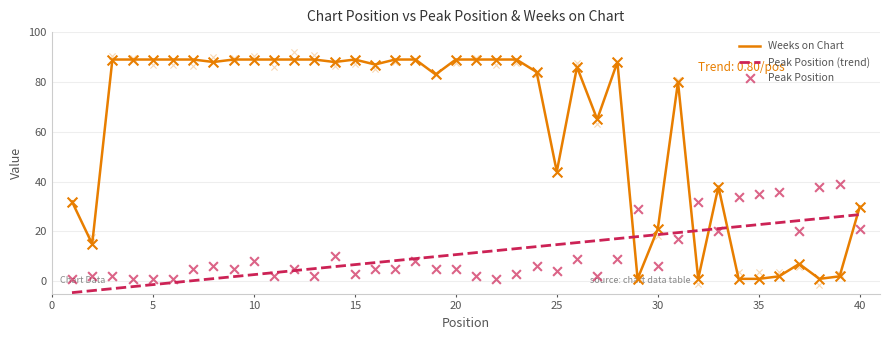

At which category is the sum across all series the highest?

14